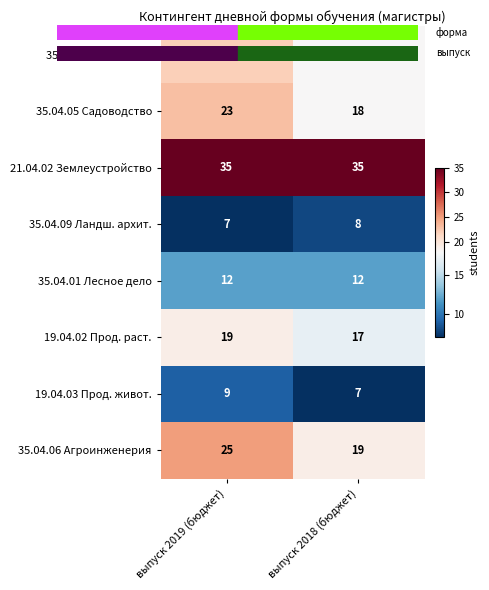

What is the total value across all series at выпуск 2018 (бюджет)?

134